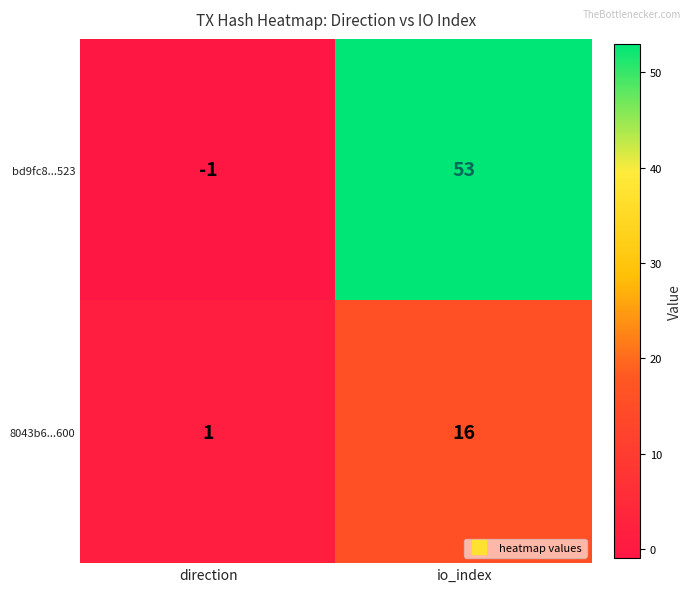

Which series changed the most between direction and io_index?

bd9fc8...523